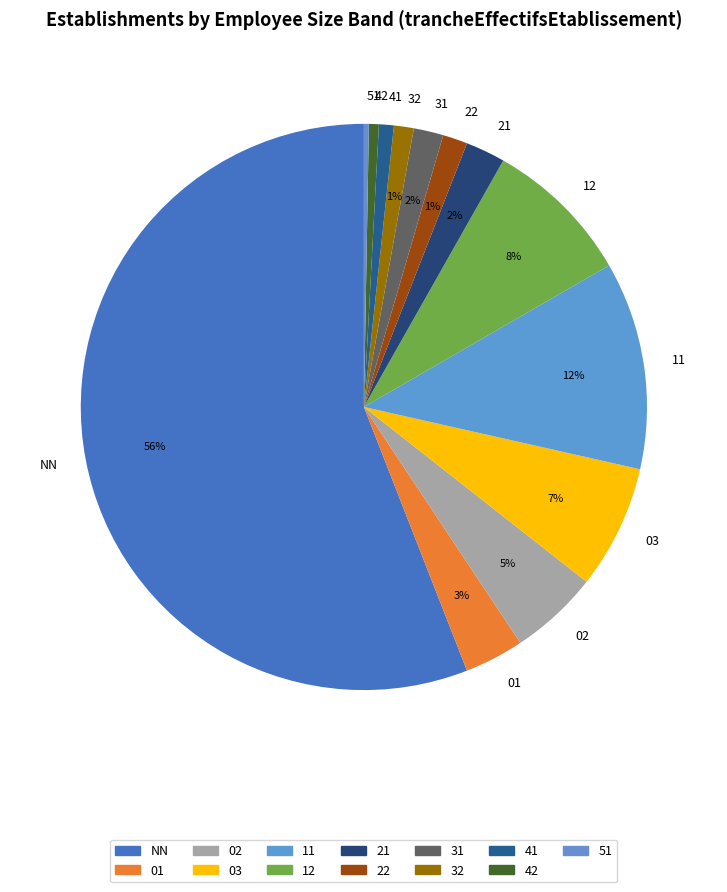

Which has a higher value, 03 or 31?

03